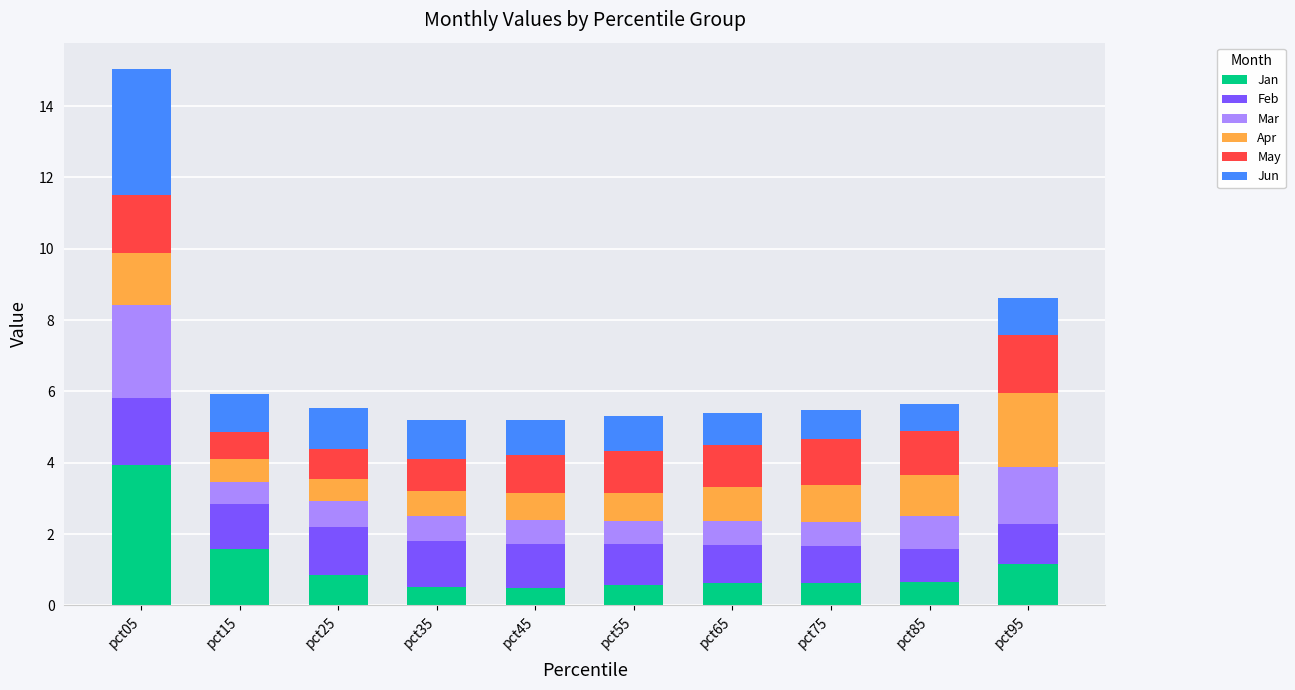

At which category is the sum across all series the highest?

pct05